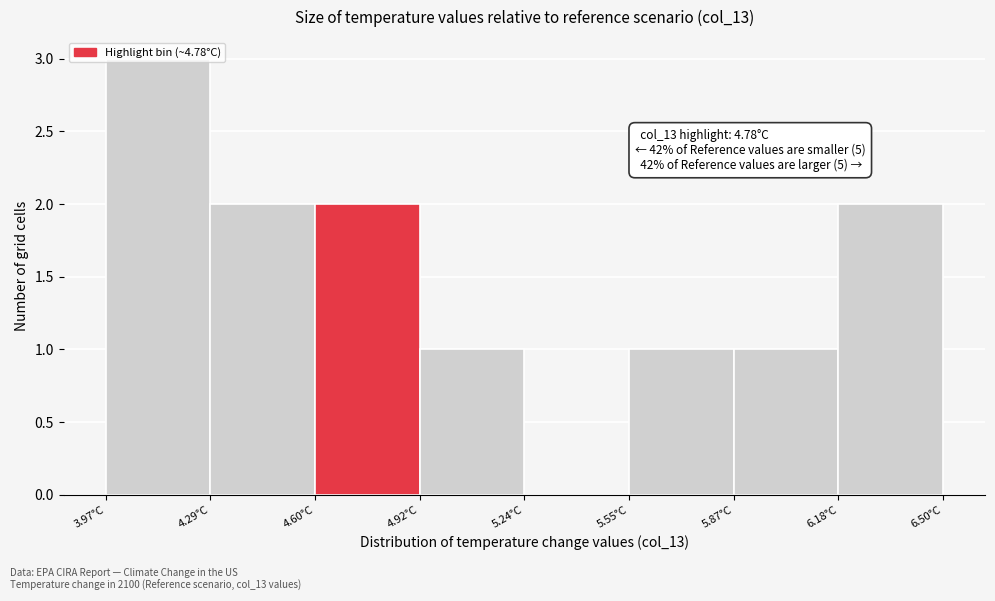

Which range on the x-axis has the tallest bar?

3.95 to 4.30